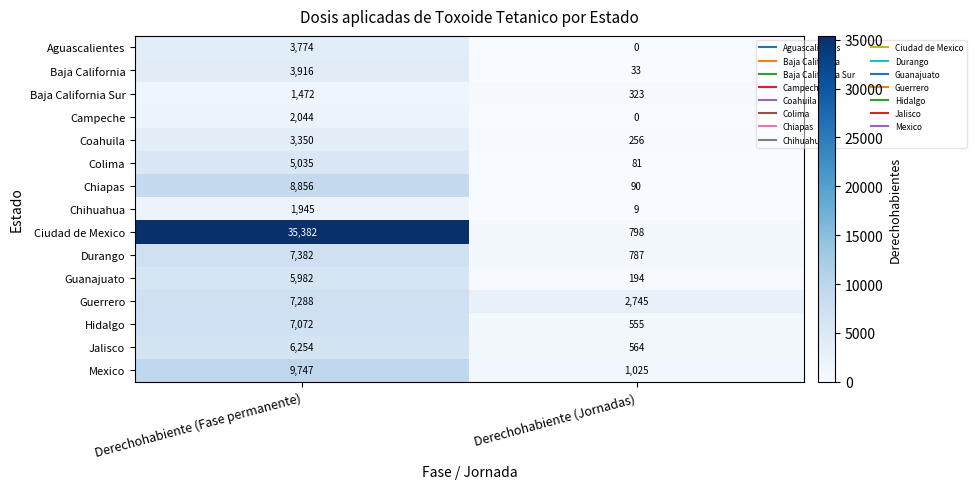

The Baja California series shows 58 at Derechohabiente (Jornadas). True or false?

False